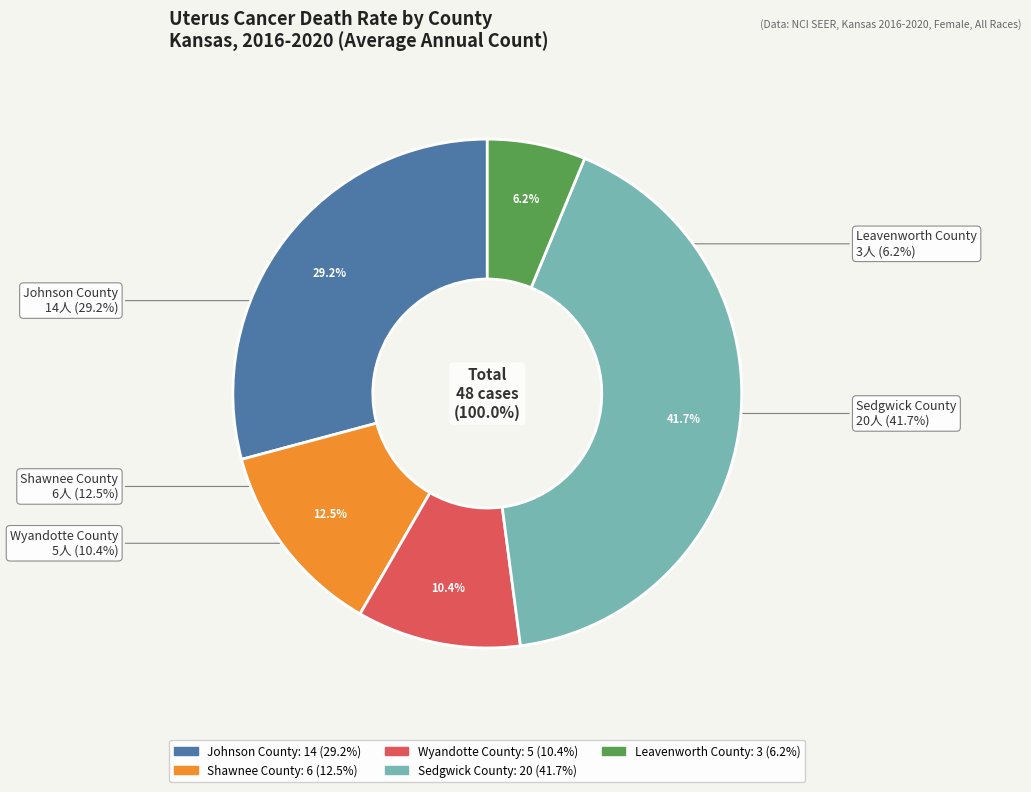

Rank the categories by value from lowest to highest.

Leavenworth County, Wyandotte County, Shawnee County, Johnson County, Sedgwick County